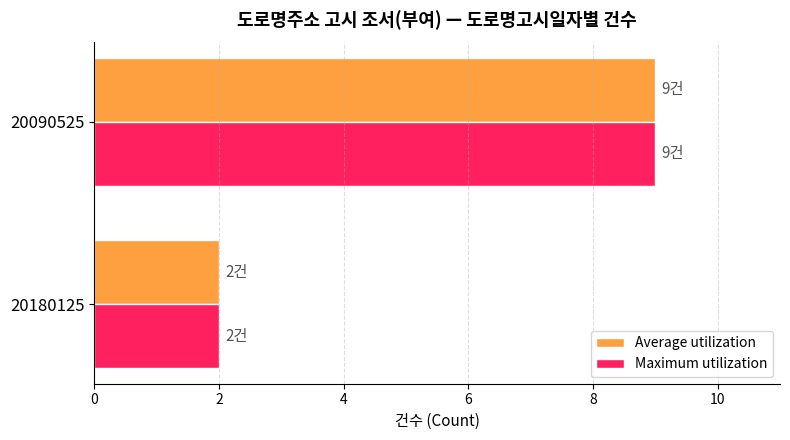

The value of Average utilization at 20090525 is 9. True or false?

True